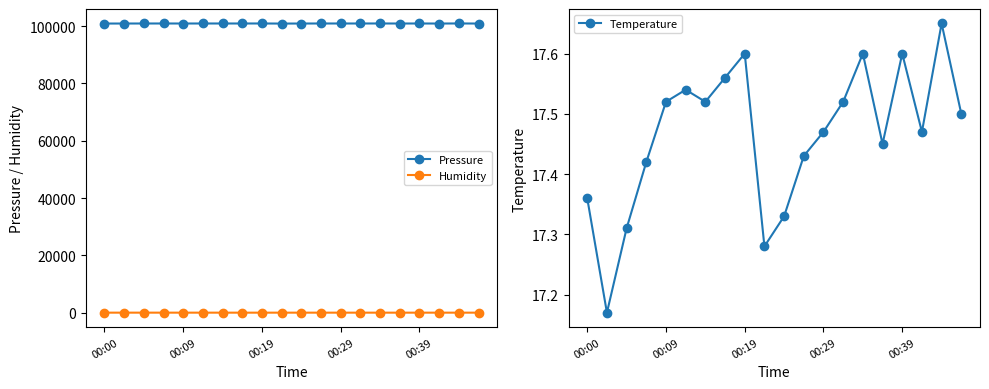

What is the label of the 7th point from the right?

13